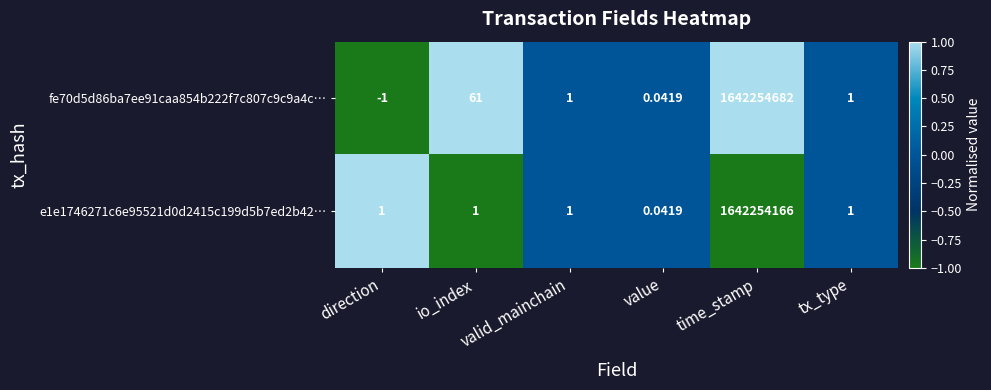

Where does the fe70d5d86ba7ee91caa854b222f7c807c9c9a4c… series first go above 1?

io_index